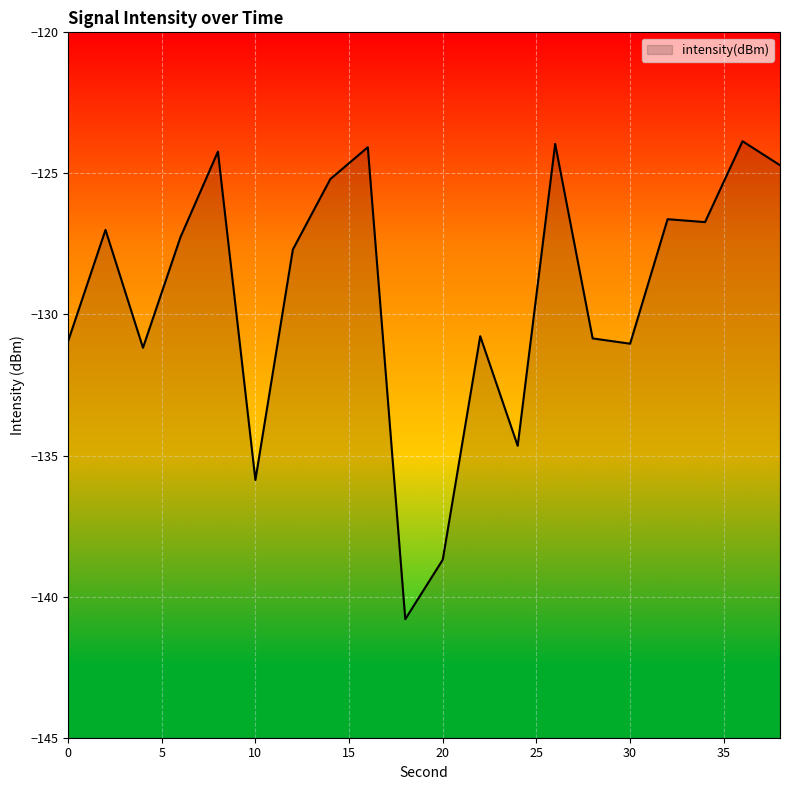

Rank the categories by value from lowest to highest.

18, 20, 10, 24, 4, 30, 0, 28, 22, 12, 6, 2, 34, 32, 14, 38, 8, 16, 26, 36